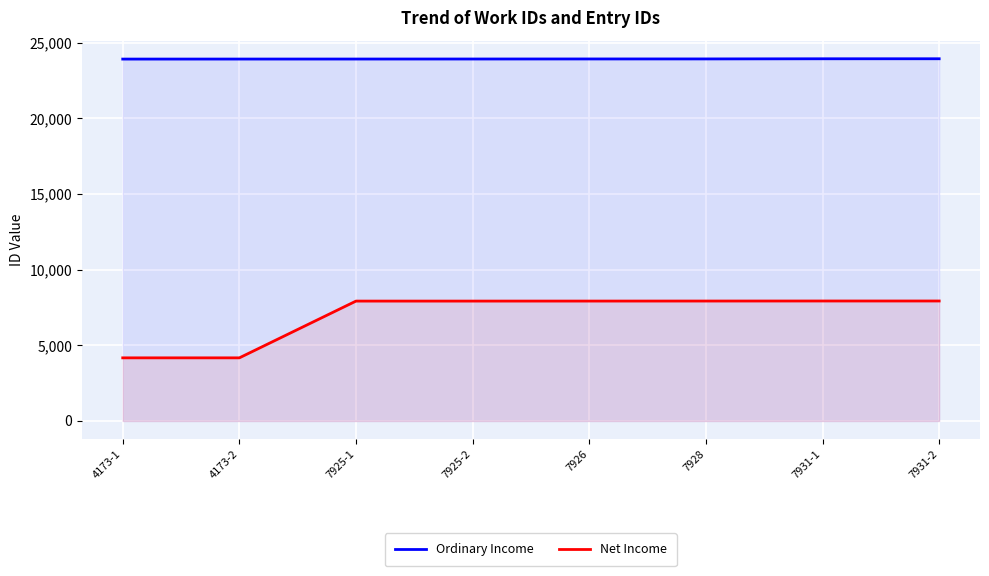

Reading right to left, list all the values displayed in this chart.

Ordinary Income: 7931-2=23942	7931-1=23941	7928=23931	7926=23929	7925-2=23926	7925-1=23924	4173-2=23923	4173-1=23921
Net Income: 7931-2=7931	7931-1=7931	7928=7928	7926=7926	7925-2=7925	7925-1=7925	4173-2=4173	4173-1=4173